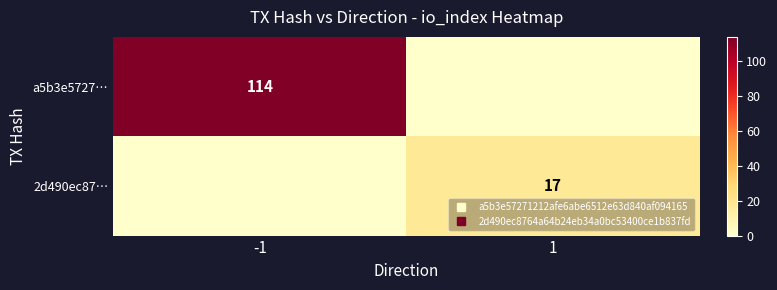

What is the spread (max minus min) of values at 1?

17